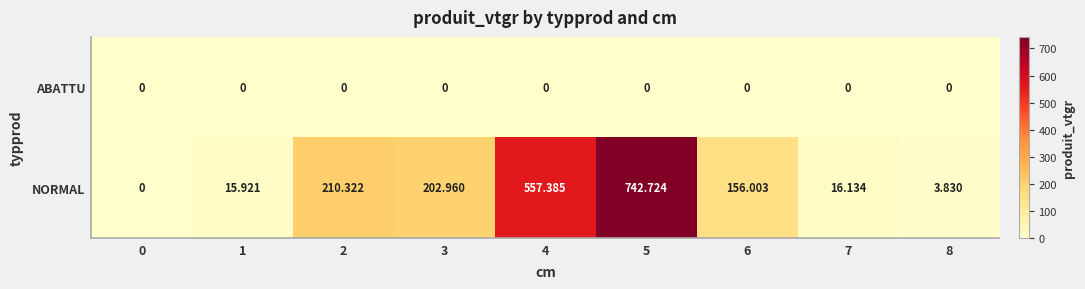

At how many categories does at least one series exceed 634?

1